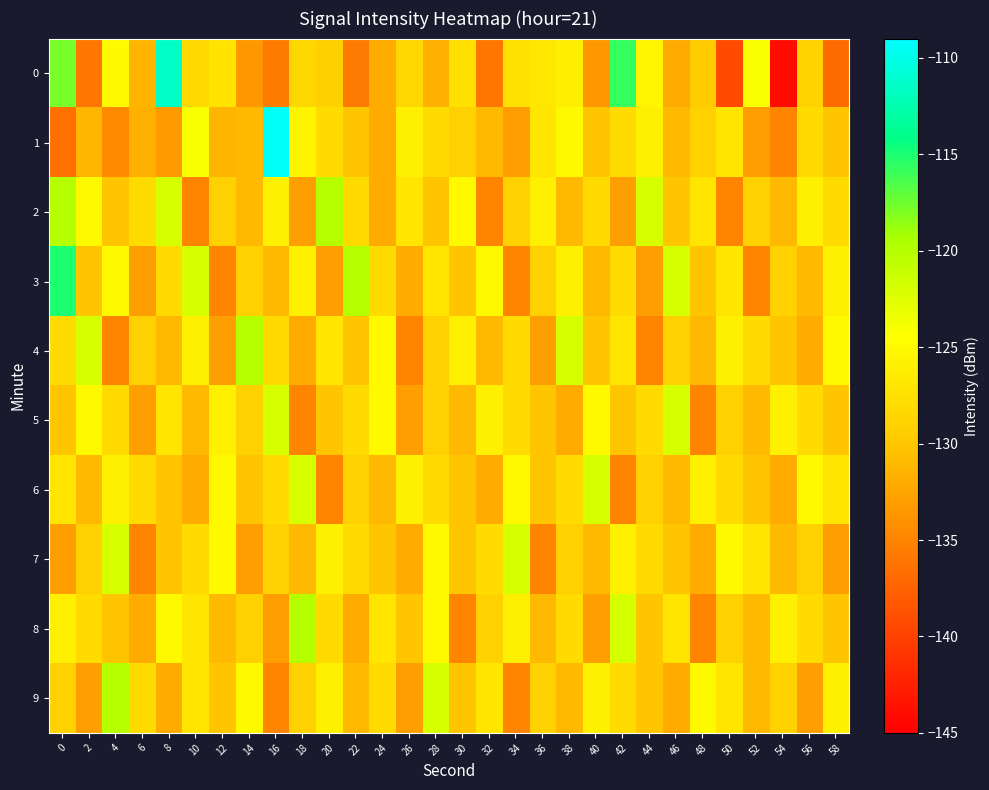

Reading right to left, what are all the values shown in this chart?

0: 58=-136.9	56=-129.0	54=-144.1	52=-124.1	50=-139.3	48=-129.5	46=-132.1	44=-125.4	42=-115.7	40=-133.5	38=-126.1	36=-126.9	34=-127.5	32=-136.0	30=-127.5	28=-131.7	26=-128.4	24=-132.1	22=-135.7	20=-129.1	18=-128.4	16=-135.6	14=-133.5	12=-127.1	10=-128.2	8=-111.4	6=-131.2	4=-124.9	2=-136.0	0=-117.8
1: 58=-130.0	56=-128.0	54=-135.0	52=-133.0	50=-127.0	48=-129.0	46=-131.0	44=-126.0	42=-128.0	40=-130.0	38=-125.0	36=-127.0	34=-133.0	32=-131.0	30=-129.0	28=-128.0	26=-126.0	24=-132.0	22=-130.0	20=-128.0	18=-125.5	16=-109.3	14=-130.9	12=-131.3	10=-124.1	8=-133.3	6=-131.5	4=-134.5	2=-131.2	0=-136.5
2: 58=-128.0	56=-126.0	54=-131.0	52=-129.0	50=-135.0	48=-127.0	46=-130.0	44=-122.0	42=-133.0	40=-128.0	38=-131.0	36=-126.0	34=-129.0	32=-135.0	30=-125.0	28=-130.0	26=-127.0	24=-132.0	22=-128.0	20=-120.0	18=-133.0	16=-126.0	14=-131.0	12=-129.0	10=-135.0	8=-122.0	6=-128.0	4=-130.0	2=-125.0	0=-120.0
3: 58=-126.0	56=-131.0	54=-129.0	52=-135.0	50=-127.0	48=-130.0	46=-122.0	44=-133.0	42=-128.0	40=-131.0	38=-126.0	36=-129.0	34=-135.0	32=-125.0	30=-130.0	28=-127.0	26=-132.0	24=-128.0	22=-120.0	20=-133.0	18=-126.0	16=-131.0	14=-129.0	12=-135.0	10=-122.0	8=-128.0	6=-133.0	4=-125.0	2=-130.0	0=-115.0
4: 58=-125.0	56=-132.0	54=-130.0	52=-128.0	50=-126.0	48=-131.0	46=-129.0	44=-135.0	42=-127.0	40=-130.0	38=-122.0	36=-133.0	34=-128.0	32=-131.0	30=-126.0	28=-129.0	26=-135.0	24=-125.0	22=-130.0	20=-127.0	18=-132.0	16=-128.0	14=-120.0	12=-133.0	10=-126.0	8=-131.0	6=-129.0	4=-135.0	2=-122.0	0=-128.0
5: 58=-130.0	56=-128.0	54=-126.0	52=-131.0	50=-129.0	48=-135.0	46=-122.0	44=-128.0	42=-130.0	40=-125.0	38=-132.0	36=-130.0	34=-128.0	32=-126.0	30=-131.0	28=-129.0	26=-133.0	24=-125.0	22=-128.0	20=-130.0	18=-135.0	16=-122.0	14=-129.0	12=-126.0	10=-131.0	8=-127.0	6=-133.0	4=-128.0	2=-125.0	0=-130.0
6: 58=-127.0	56=-125.0	54=-132.0	52=-130.0	50=-128.0	48=-126.0	46=-131.0	44=-129.0	42=-135.0	40=-122.0	38=-128.0	36=-130.0	34=-125.0	32=-132.0	30=-130.0	28=-128.0	26=-126.0	24=-131.0	22=-129.0	20=-135.0	18=-122.0	16=-128.0	14=-130.0	12=-125.0	10=-132.0	8=-130.0	6=-128.0	4=-126.0	2=-131.0	0=-127.0
7: 58=-133.0	56=-129.0	54=-131.0	52=-127.0	50=-125.0	48=-132.0	46=-130.0	44=-128.0	42=-126.0	40=-131.0	38=-129.0	36=-135.0	34=-122.0	32=-128.0	30=-130.0	28=-125.0	26=-132.0	24=-130.0	22=-128.0	20=-126.0	18=-131.0	16=-129.0	14=-133.0	12=-125.0	10=-128.0	8=-130.0	6=-135.0	4=-122.0	2=-129.0	0=-133.0
8: 58=-130.0	56=-128.0	54=-126.0	52=-131.0	50=-129.0	48=-135.0	46=-127.0	44=-130.0	42=-122.0	40=-133.0	38=-128.0	36=-131.0	34=-126.0	32=-129.0	30=-135.0	28=-125.0	26=-130.0	24=-127.0	22=-132.0	20=-128.0	18=-120.0	16=-133.0	14=-129.0	12=-131.0	10=-127.0	8=-125.0	6=-132.0	4=-130.0	2=-128.0	0=-126.0
9: 58=-126.0	56=-133.0	54=-129.0	52=-131.0	50=-127.0	48=-125.0	46=-132.0	44=-130.0	42=-128.0	40=-126.0	38=-131.0	36=-129.0	34=-135.0	32=-127.0	30=-130.0	28=-122.0	26=-133.0	24=-128.0	22=-131.0	20=-126.0	18=-129.0	16=-135.0	14=-125.0	12=-130.0	10=-127.0	8=-132.0	6=-128.0	4=-120.0	2=-133.0	0=-129.0